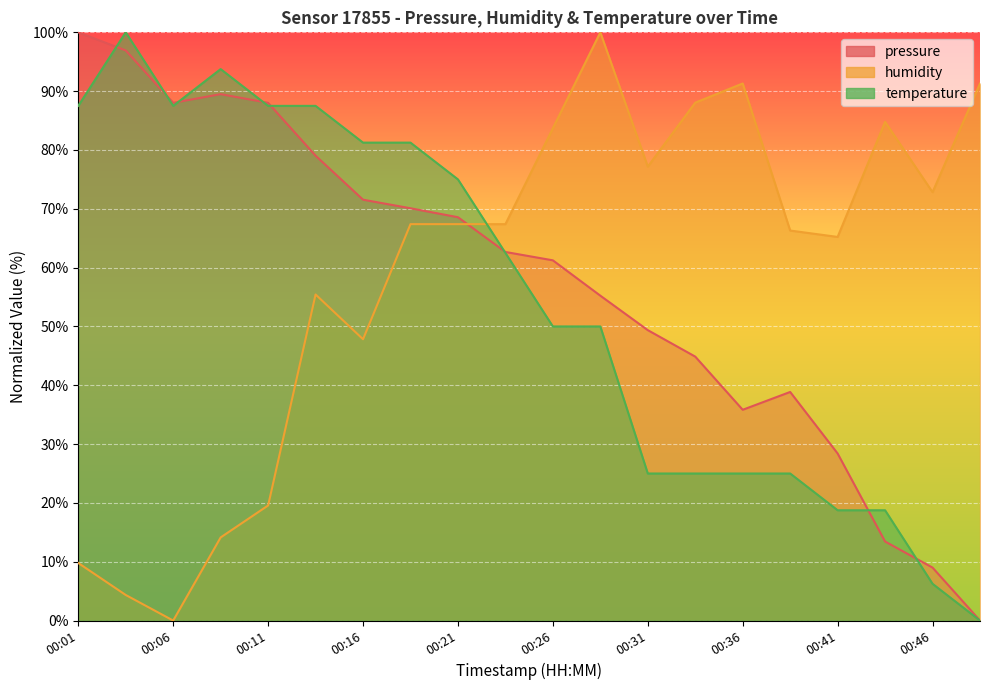

What is the difference between the second highest and second lowest values in the humidity series?

87.0